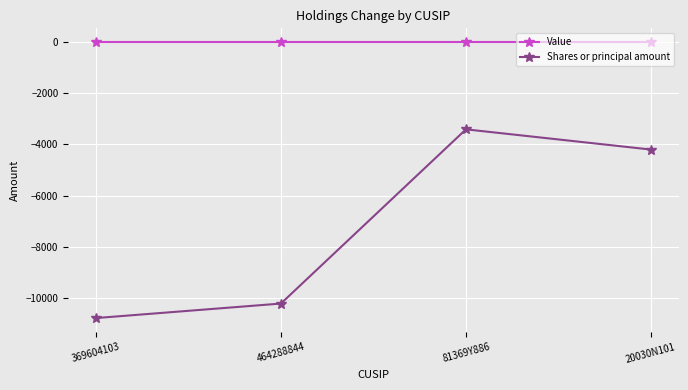

True or false: Value and Shares or principal amount cross at least once.

False